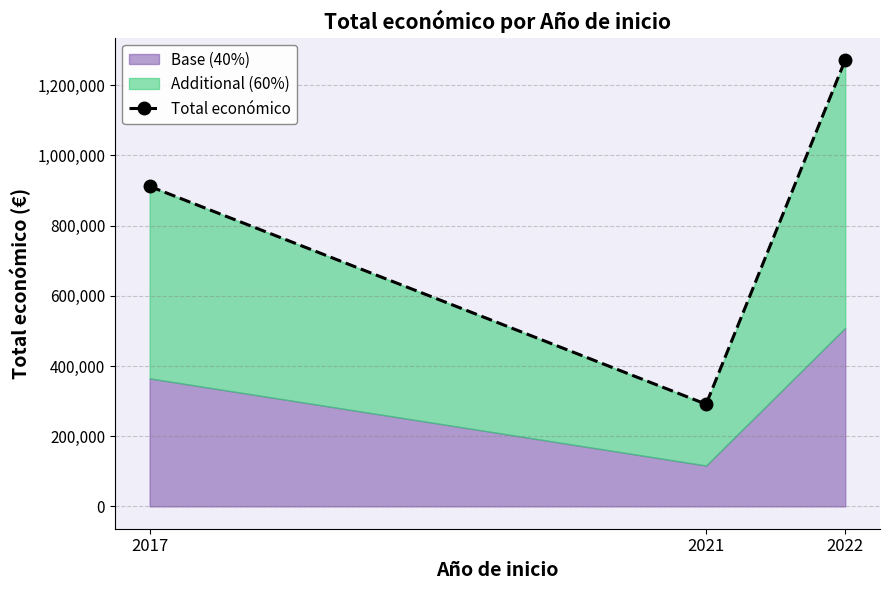

What is the minimum value shown in the chart?

291200